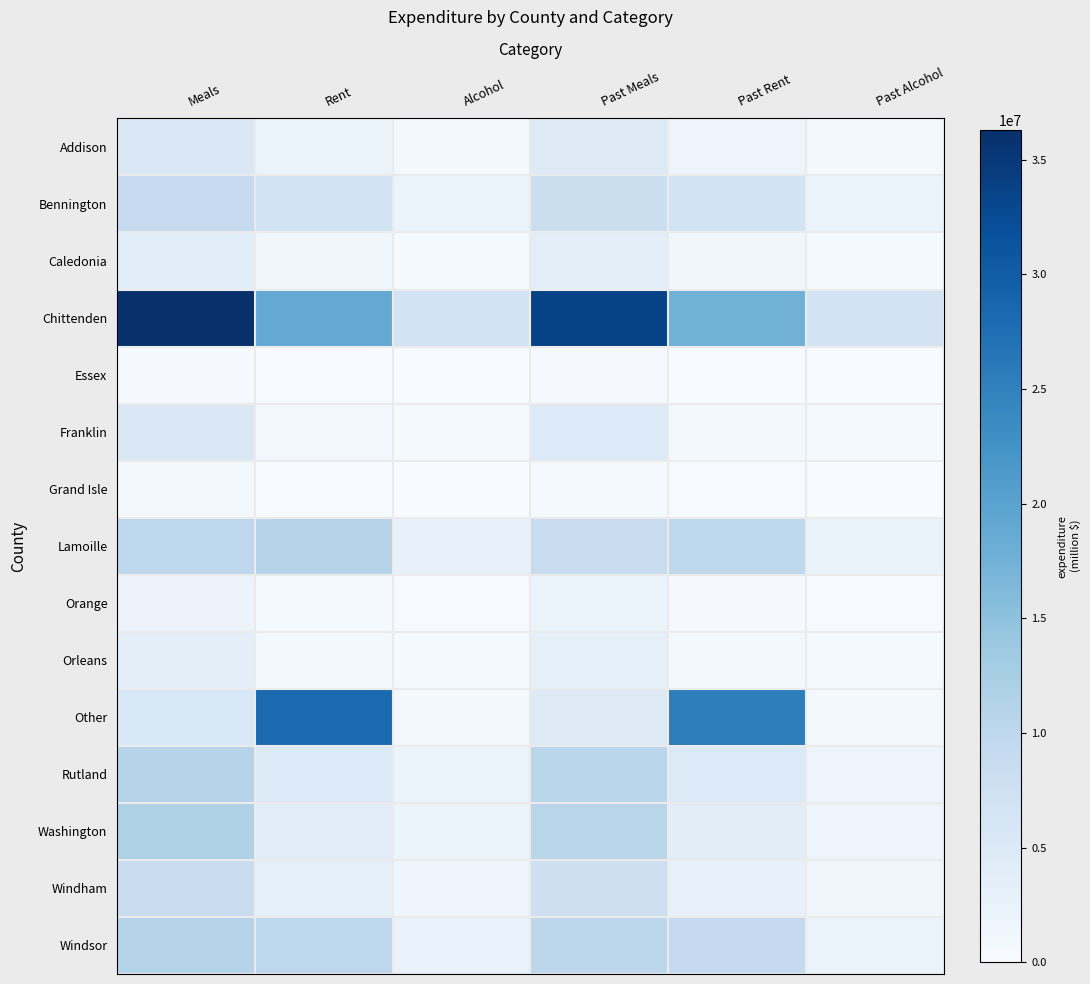

Reading right to left, list all the values displayed in this chart.

Addison: Past Alcohol=695589.1	Past Rent=1727191.7	Past Meals=4604264.0	Alcohol=772015.1	Rent=1973425.3	Meals=5108464.6
Bennington: Past Alcohol=1861818.2	Past Rent=6767005.7	Past Meals=8208022.3	Alcohol=1904729.0	Rent=6789940.0	Meals=8937309.3
Caledonia: Past Alcohol=465090.7	Past Rent=1406996.5	Past Meals=3658074.1	Alcohol=505350.2	Rent=1363568.4	Meals=3932781.3
Chittenden: Past Alcohol=6570038.6	Past Rent=17466811.8	Past Meals=33666572.0	Alcohol=6747852.5	Rent=18978107.7	Meals=36289564.9
Essex: Past Alcohol=76073.9	Past Rent=0.0	Past Meals=313726.8	Alcohol=85729.4	Rent=0.0	Meals=312603.2
Franklin: Past Alcohol=452223.4	Past Rent=804392.4	Past Meals=4901572.9	Alcohol=483904.5	Rent=860913.9	Meals=5254021.0
Grand Isle: Past Alcohol=0.0	Past Rent=238148.1	Past Meals=523830.1	Alcohol=111660.8	Rent=185901.6	Meals=669418.8
Lamoille: Past Alcohol=2286449.9	Past Rent=9792650.4	Past Meals=8692743.2	Alcohol=2672005.6	Rent=10976783.8	Meals=9960081.0
Orange: Past Alcohol=213803.8	Past Rent=422047.7	Past Meals=1908664.5	Alcohol=281678.8	Rent=555489.8	Meals=2124750.8
Orleans: Past Alcohol=450847.3	Past Rent=628147.0	Past Meals=3061134.7	Alcohol=536243.0	Rent=694822.3	Meals=3502959.9
Other: Past Alcohol=633537.8	Past Rent=25415465.2	Past Meals=4556497.7	Alcohol=712366.2	Rent=28192845.0	Meals=5613480.1
Rutland: Past Alcohol=1829914.0	Past Rent=4919611.0	Past Meals=10458471.8	Alcohol=1941628.4	Rent=4934683.5	Meals=10939524.3
Washington: Past Alcohol=1800057.4	Past Rent=3751484.2	Past Meals=10551937.9	Alcohol=1957043.1	Rent=4203517.8	Meals=11635495.2
Windham: Past Alcohol=1346800.2	Past Rent=2652852.8	Past Meals=7793945.6	Alcohol=1586384.7	Rent=3135589.1	Meals=8225394.3
Windsor: Past Alcohol=2257179.8	Past Rent=9099277.2	Past Meals=10188734.3	Alcohol=2467063.3	Rent=9941517.0	Meals=11053765.0